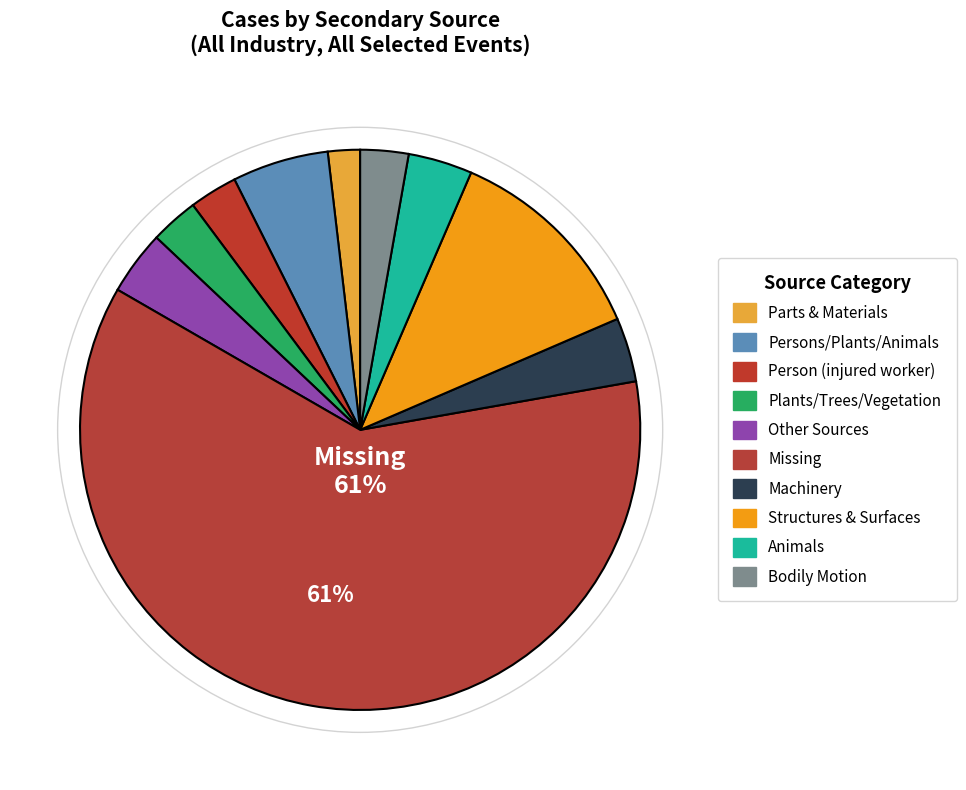

Count the number of slices in the pie.

10